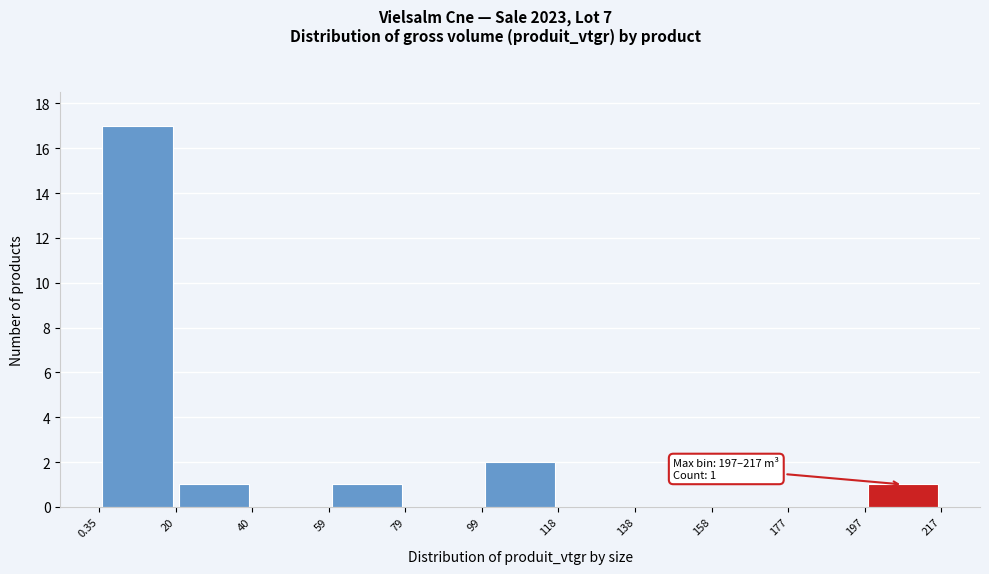

Over which range of the x-axis is the bar tallest?

0.35 to 20